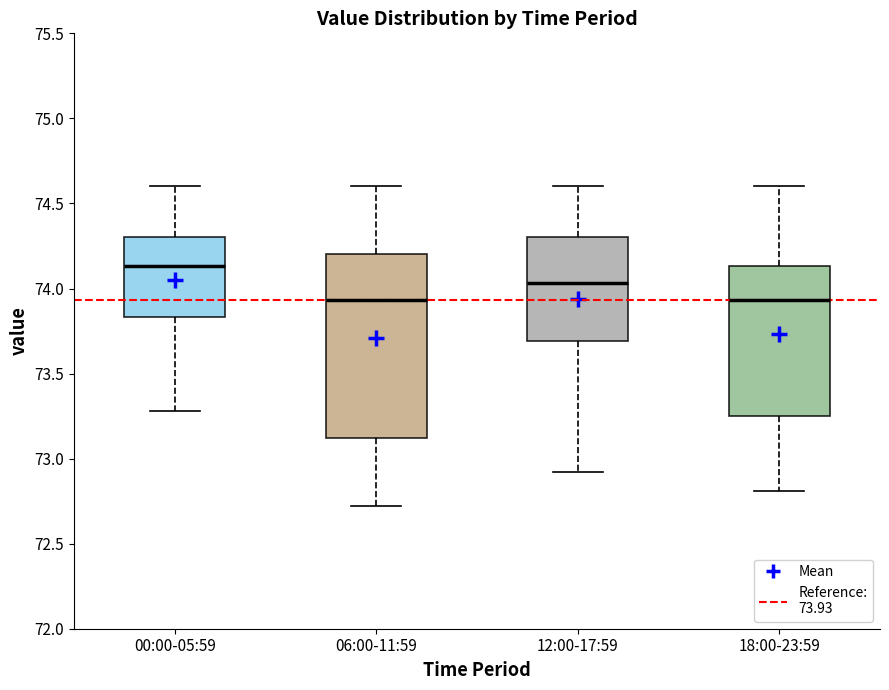

Where does the lower whisker of the box for 18:00-23:59 end on the y-axis? The values are not printed on the chart, so give them approximately, as read against the axis.

72.80